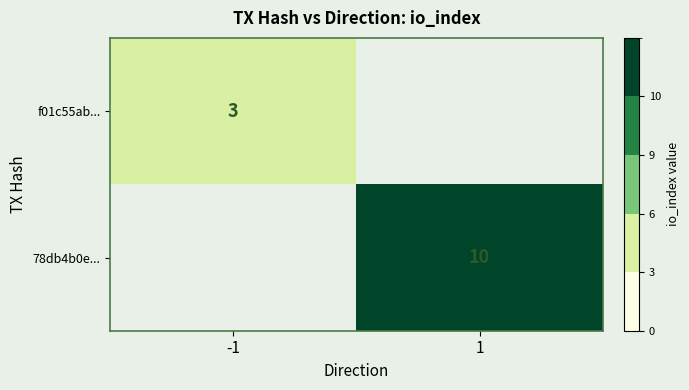

The f01c55ab... series shows 3 at -1. True or false?

True